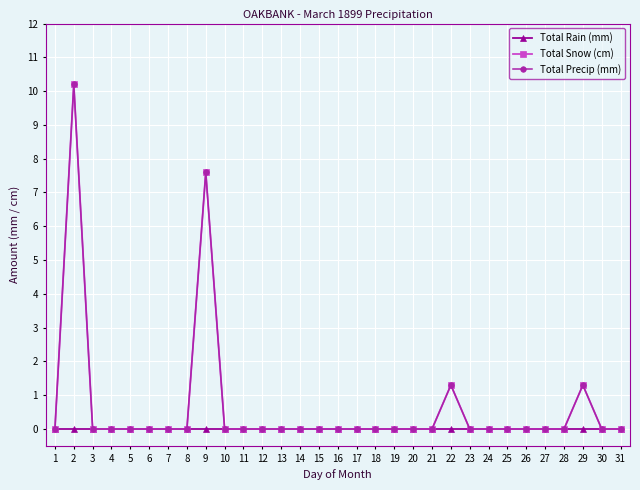

True or false: Total Snow (cm) and Total Rain (mm) intersect in this chart.

False